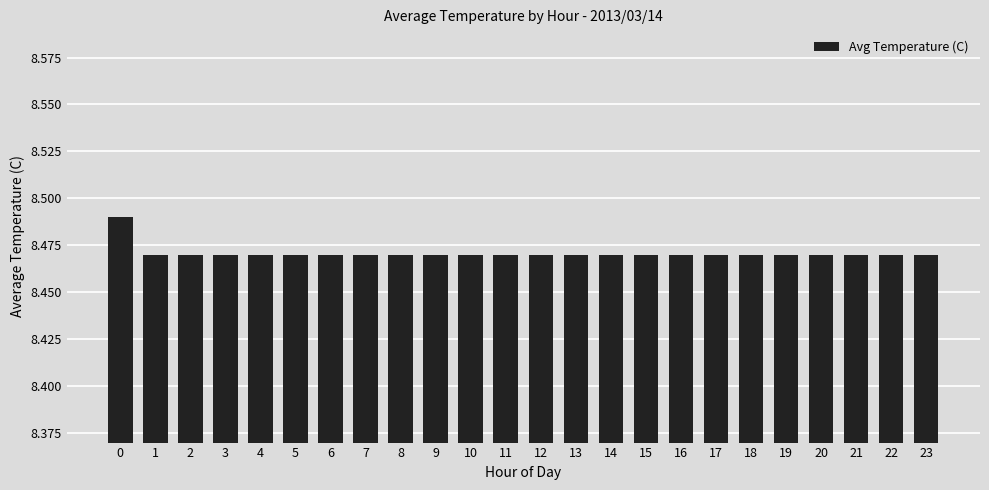

How many distinct data groups are displayed?

1